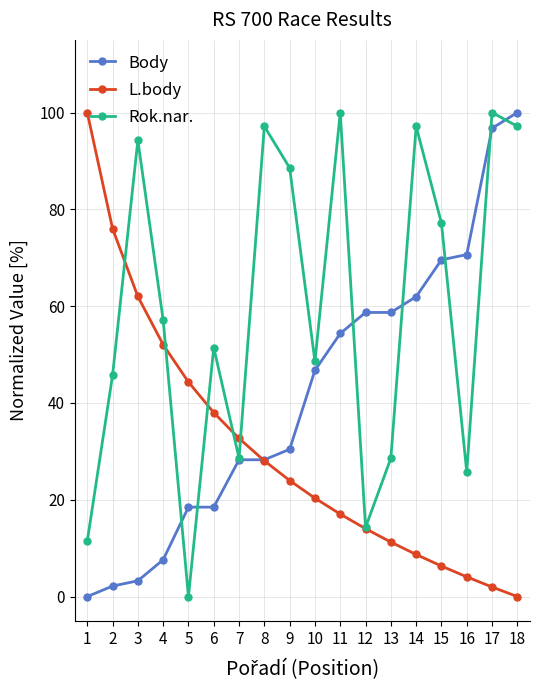

What is the difference between the maximum and minimum values in the L.body series?

100.0